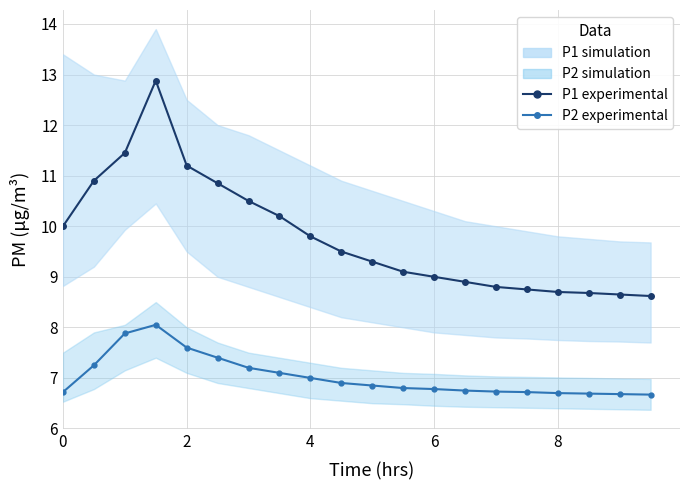

Between 8 and 6, which is larger?

6